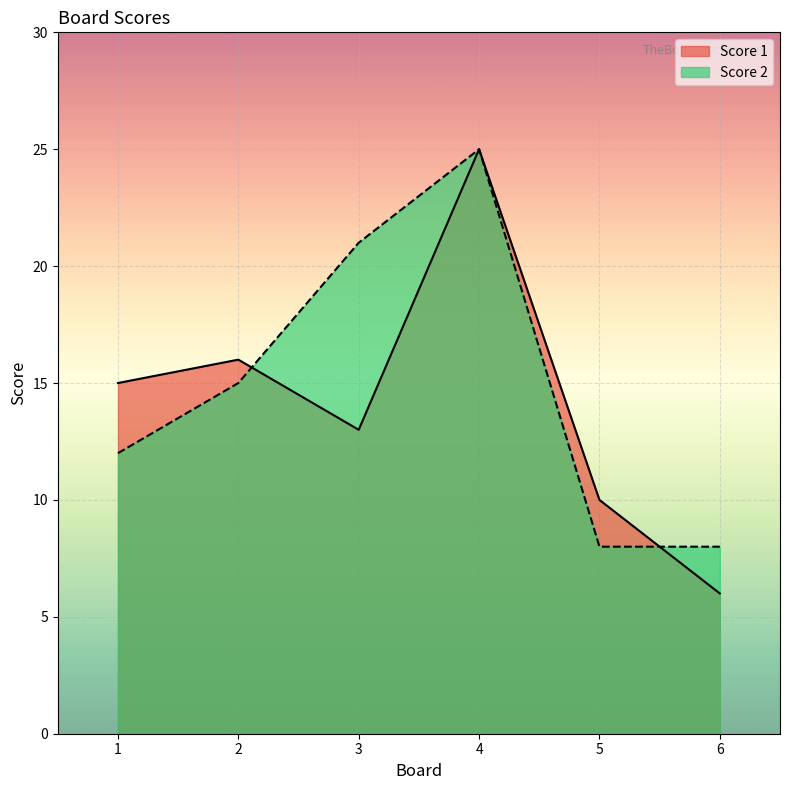

Does the chart display data point markers on the line(s)?

No